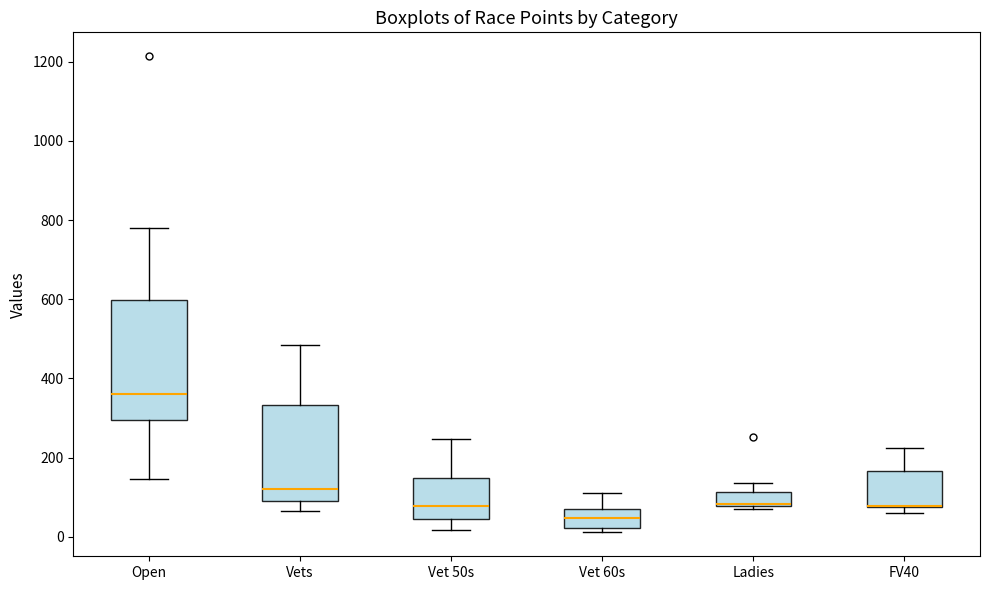

Where is the upper edge of the box for FV40 on the y-axis? The values are not printed on the chart, so give them approximately, as read against the axis.

160